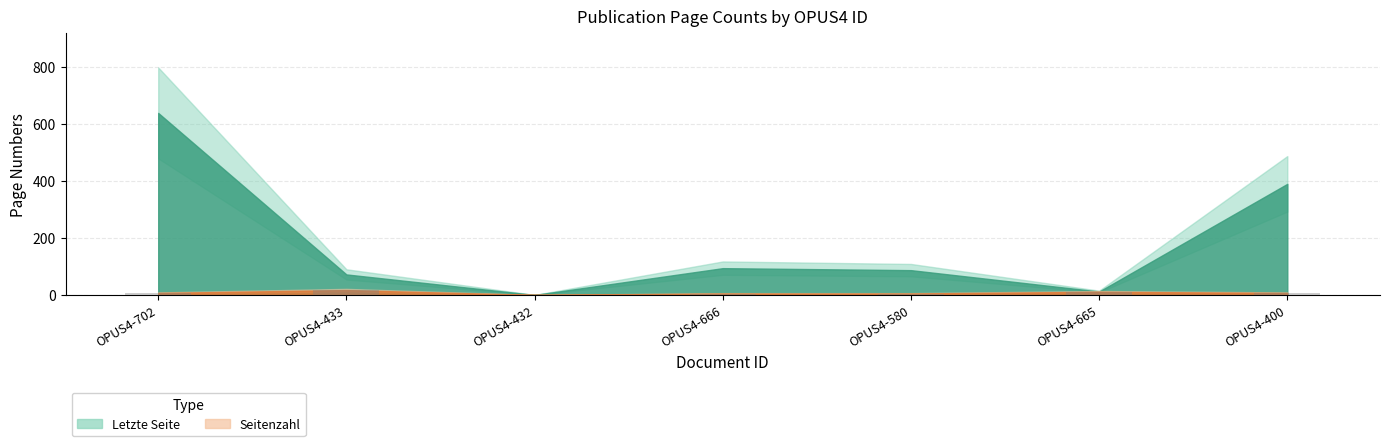

True or false: the data shows 5 at OPUS4-580.

True